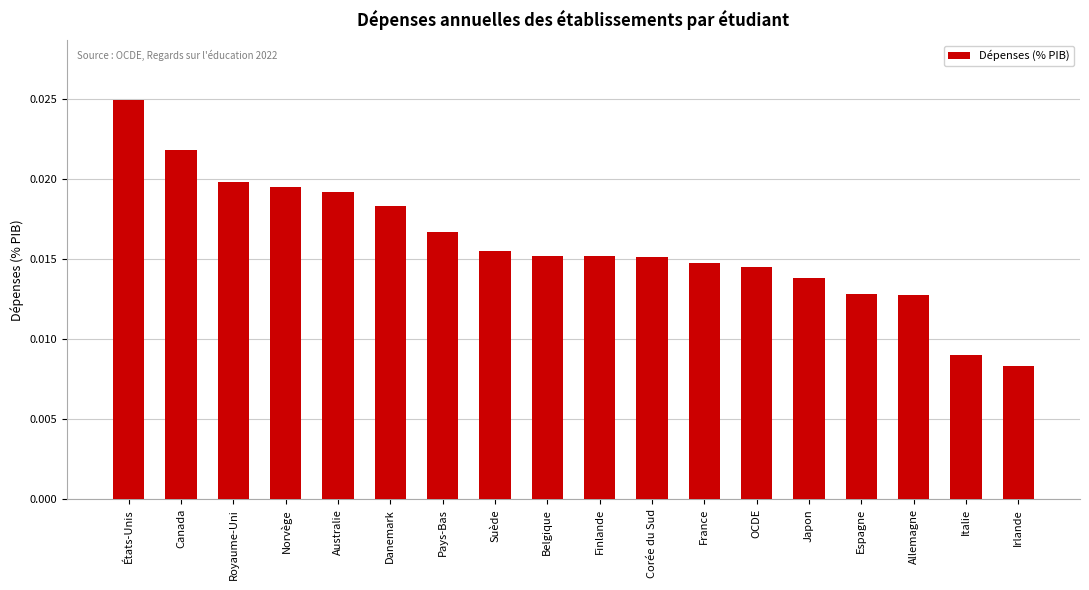

Which has a higher value, Allemagne or Pays-Bas?

Pays-Bas